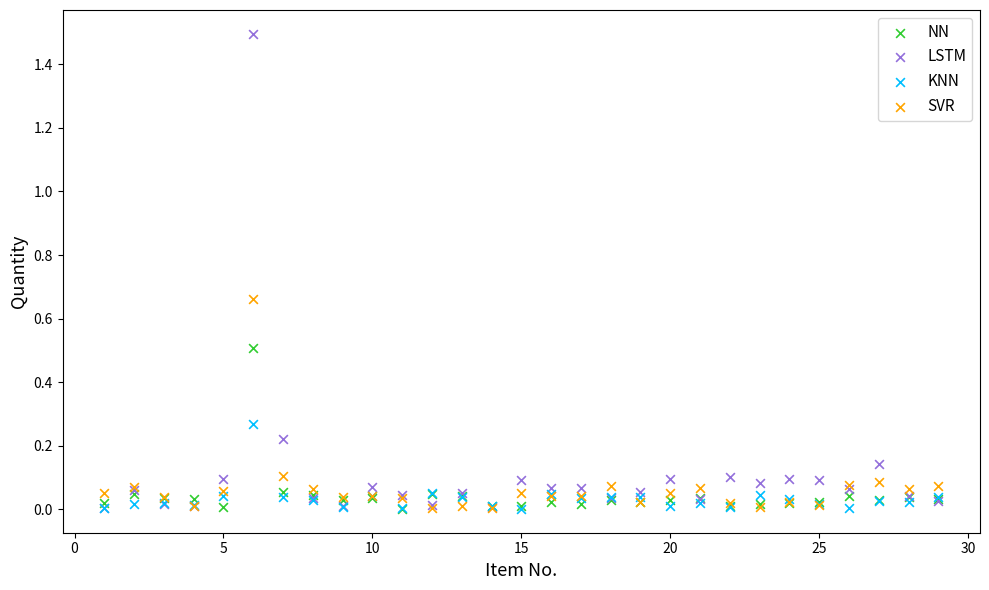

What are all the series names shown in the legend?

NN, LSTM, KNN, SVR